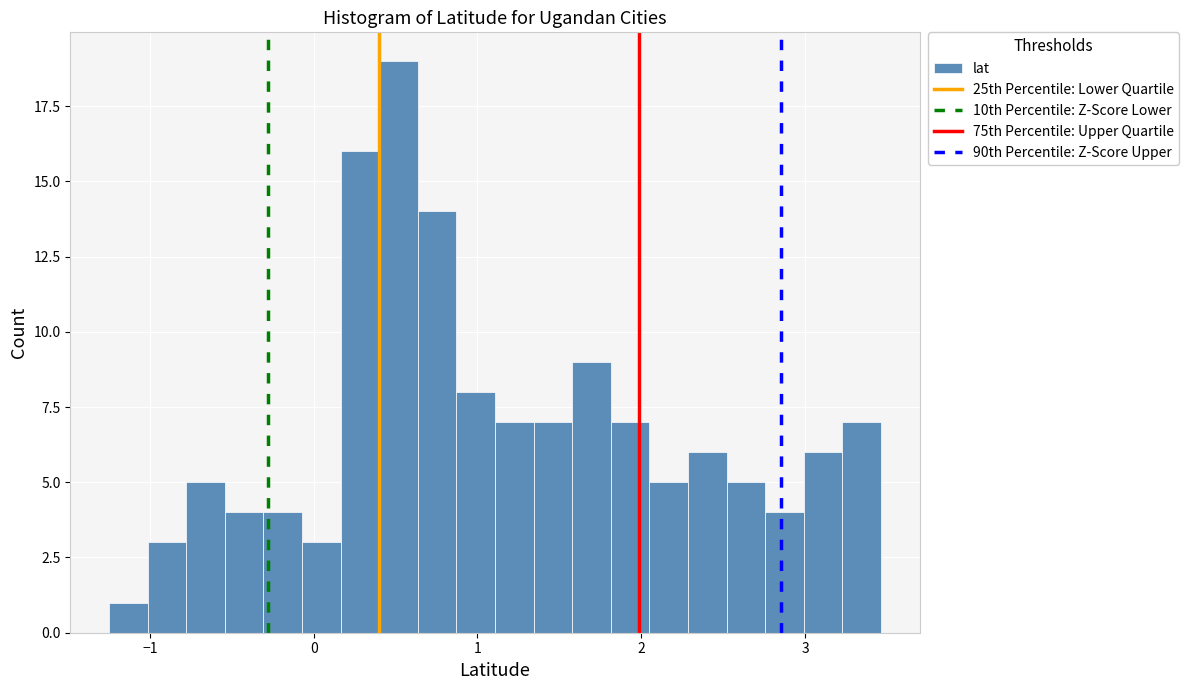

Read against the x-axis, roughly where is the centre of the tallest bar?

0.5